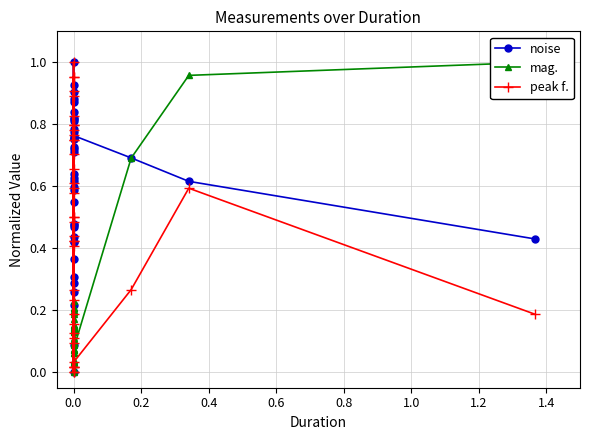

What is the label of the 4th point from the left?

0.4